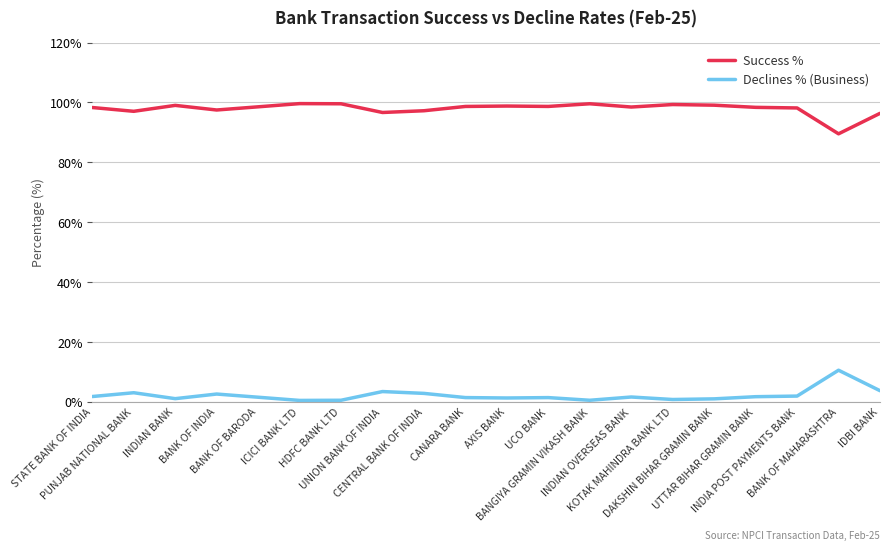

What is the spread (max minus min) of values at INDIA POST PAYMENTS BANK?

96.3